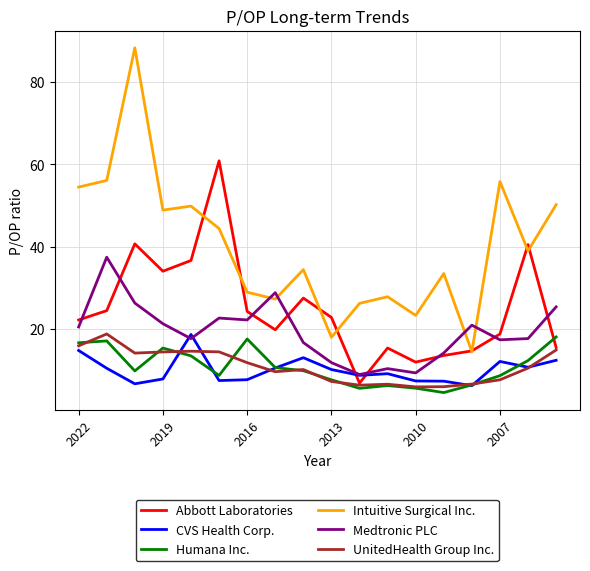

What are all the series names shown in the legend?

Abbott Laboratories, CVS Health Corp., Humana Inc., Intuitive Surgical Inc., Medtronic PLC, UnitedHealth Group Inc.